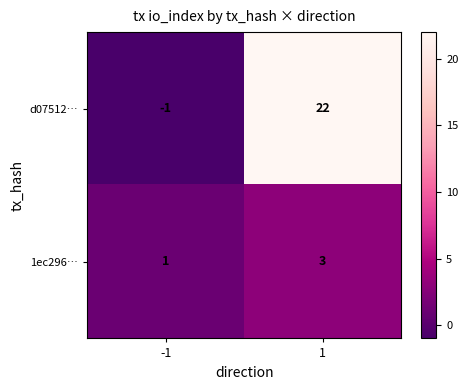

True or false: d07512… has a value of -1 at -1.

True